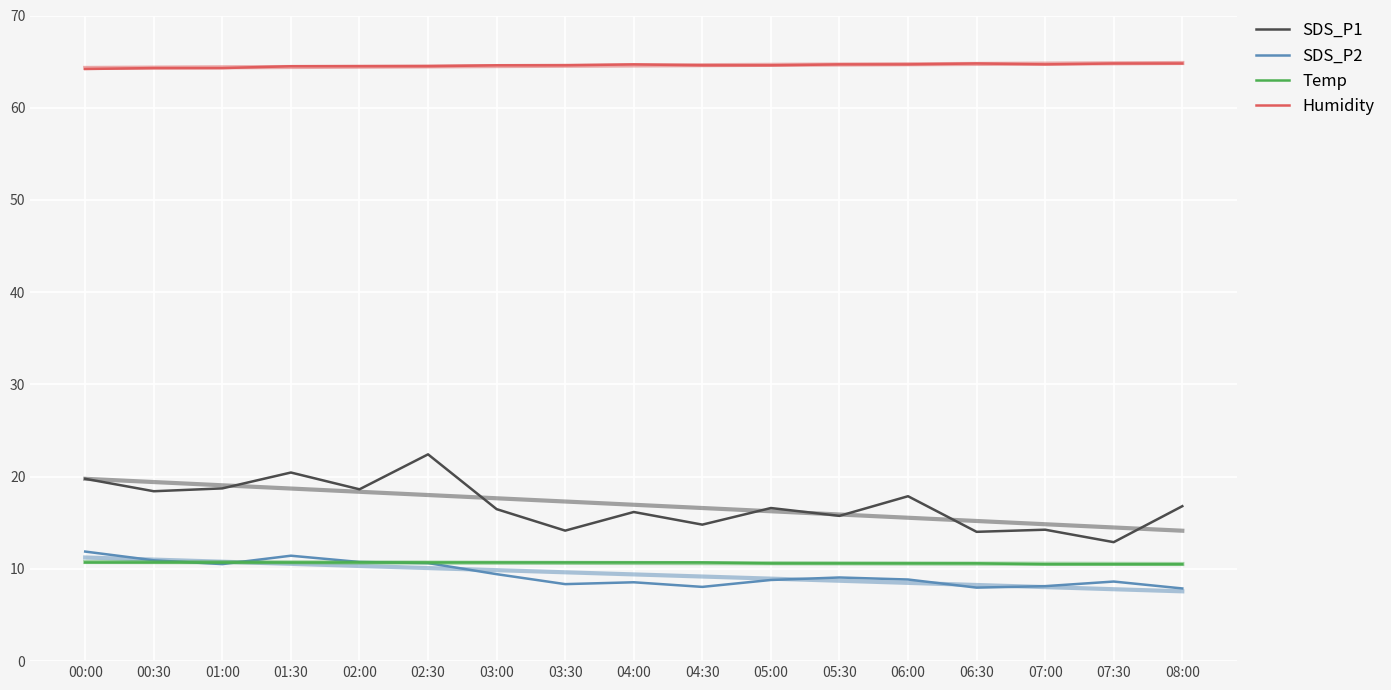

What is the average value of the Humidity series?

64.6